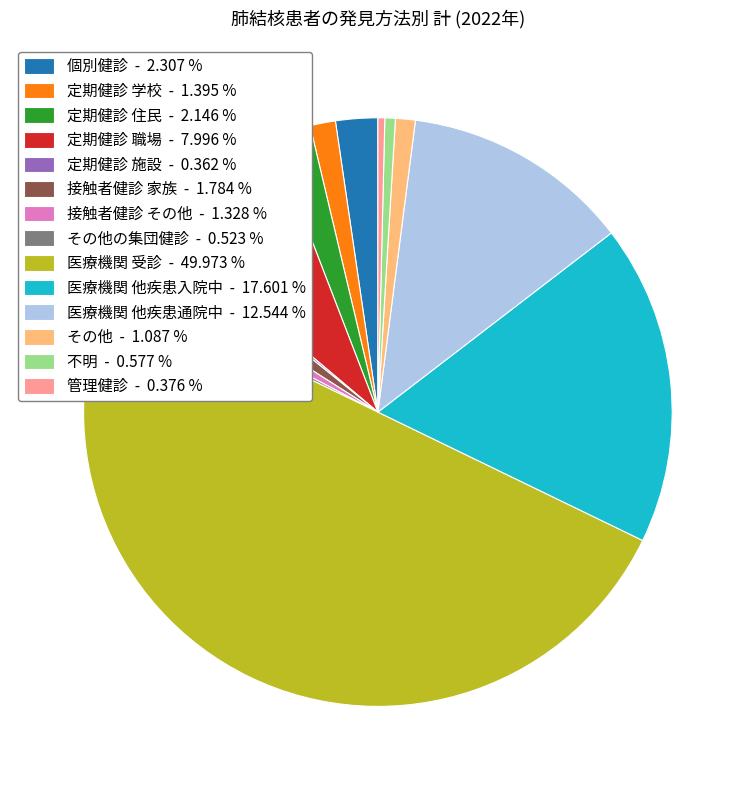

Which category has the biggest portion of the pie?

医療機関 受診 - 49.973 %